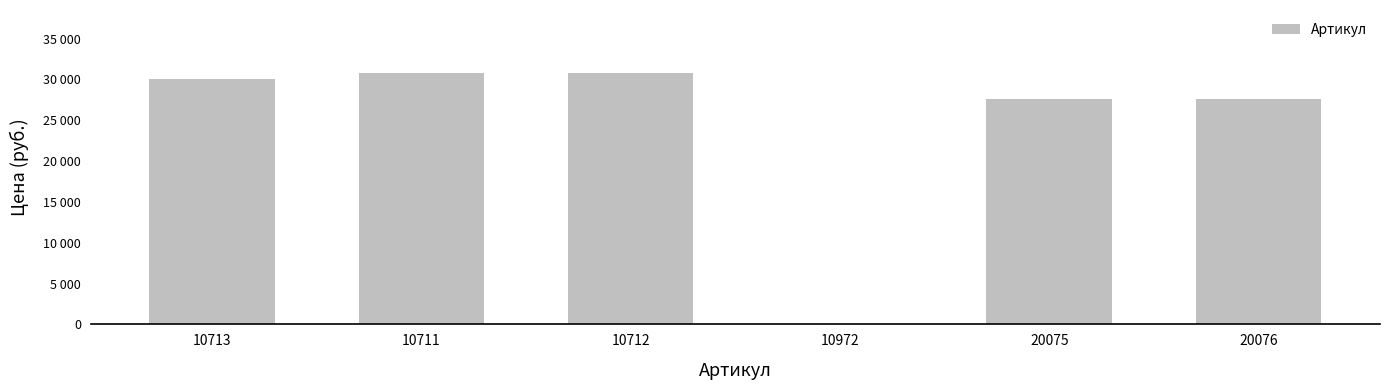

Are the bars horizontal?

No